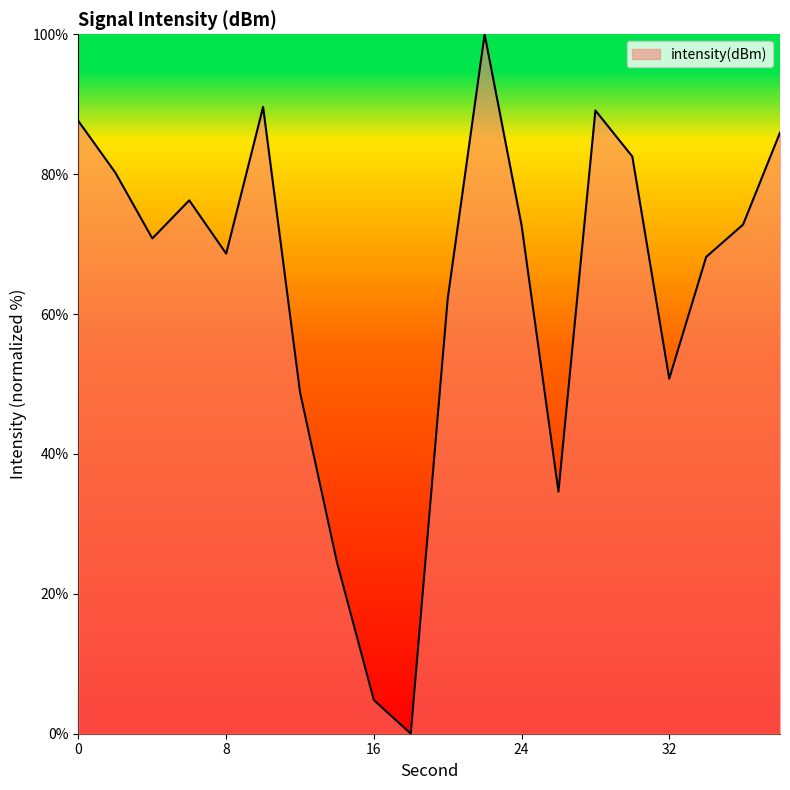

What is the difference between the maximum and minimum values?

100.0